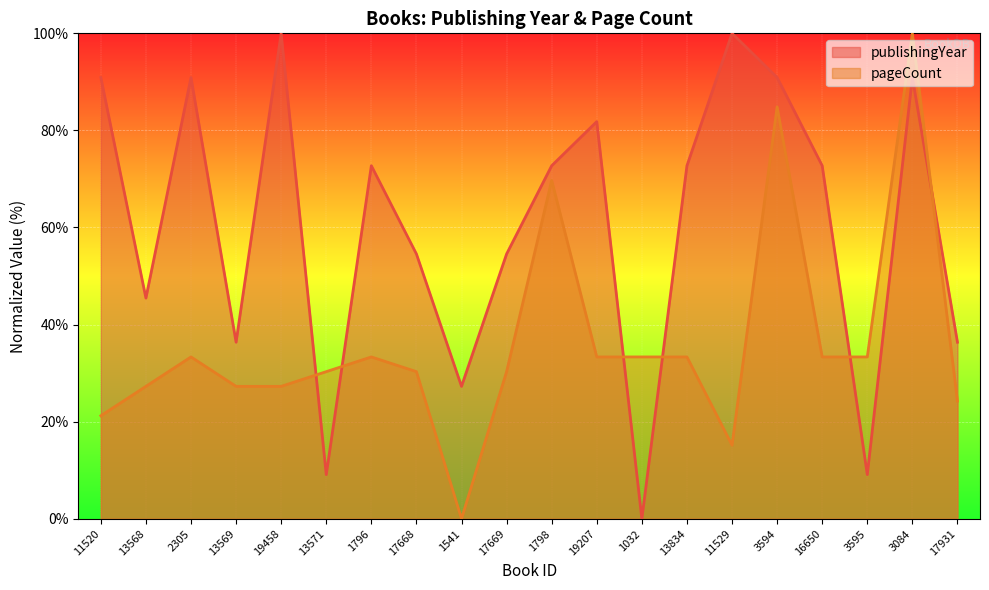

What is the spread (max minus min) of values at 13568?

18.2